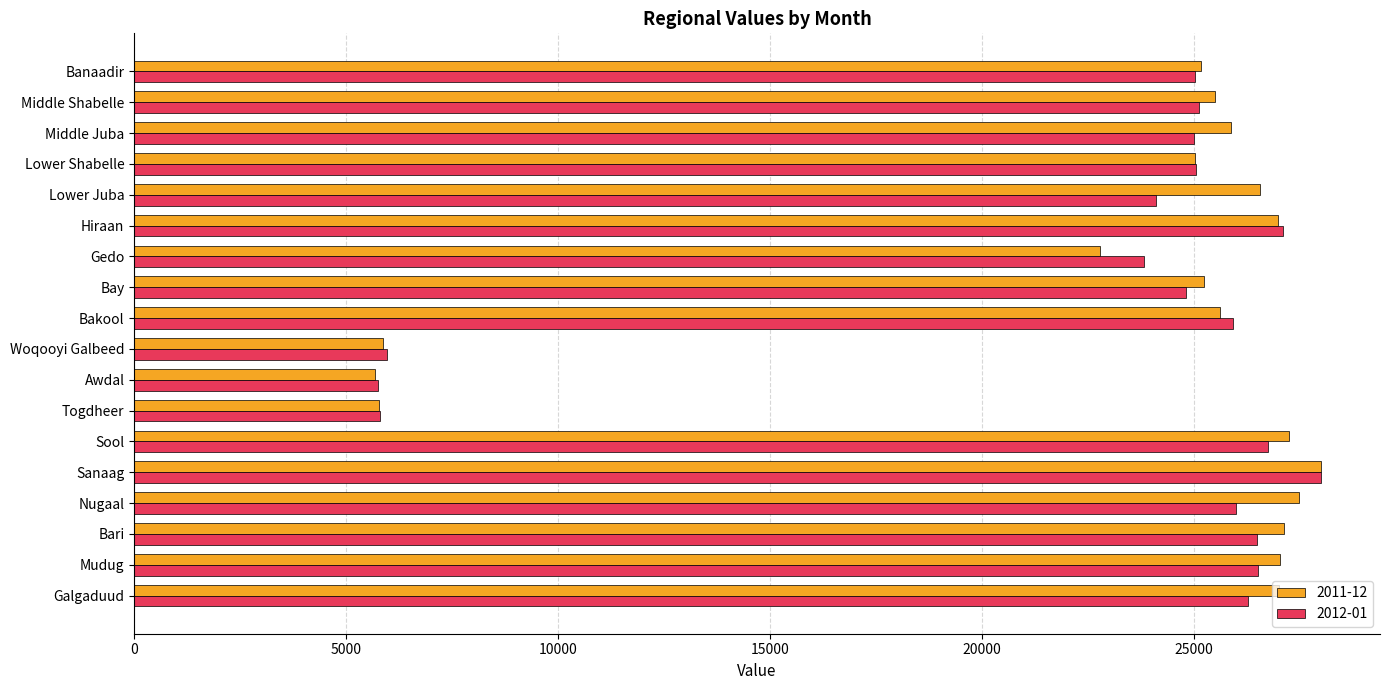

What is the spread (max minus min) of values at Bay?

425.0